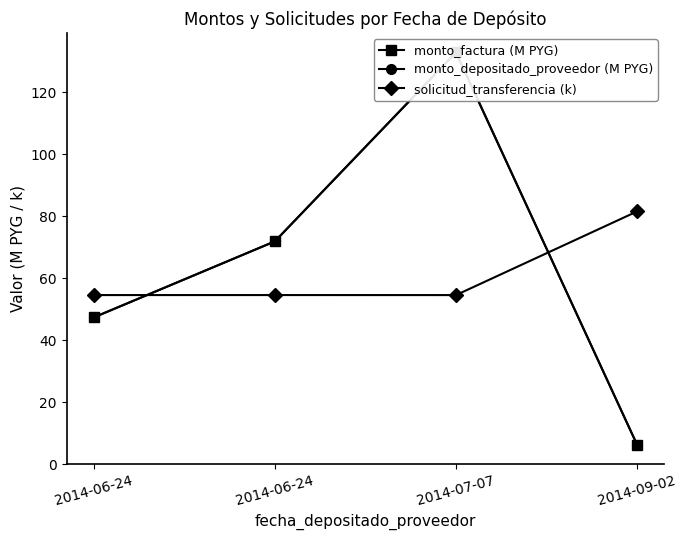

Reading left to right, list all the values displayed in this chart.

monto_factura (M PYG): 47.4	71.9	132.8	6.3
monto_depositado_proveedor (M PYG): 47.4	71.9	132.8	6.3
solicitud_transferencia (k): 54.6	54.6	54.6	81.5